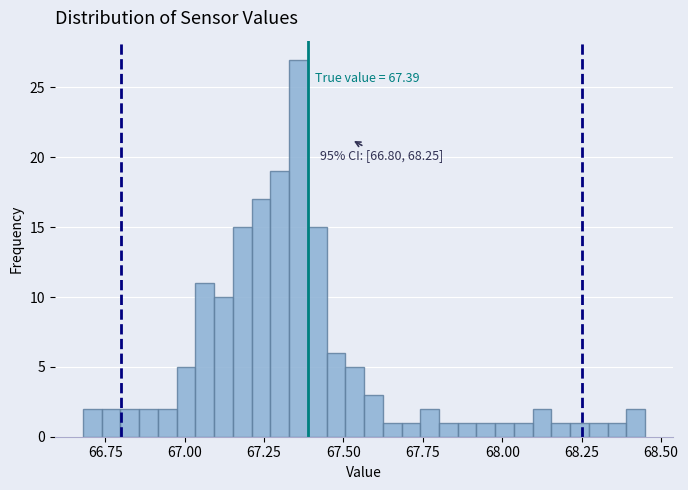

Around what value on the x-axis is the tallest bar? Give the approximate position of its centre, as read against the axis.

67.35